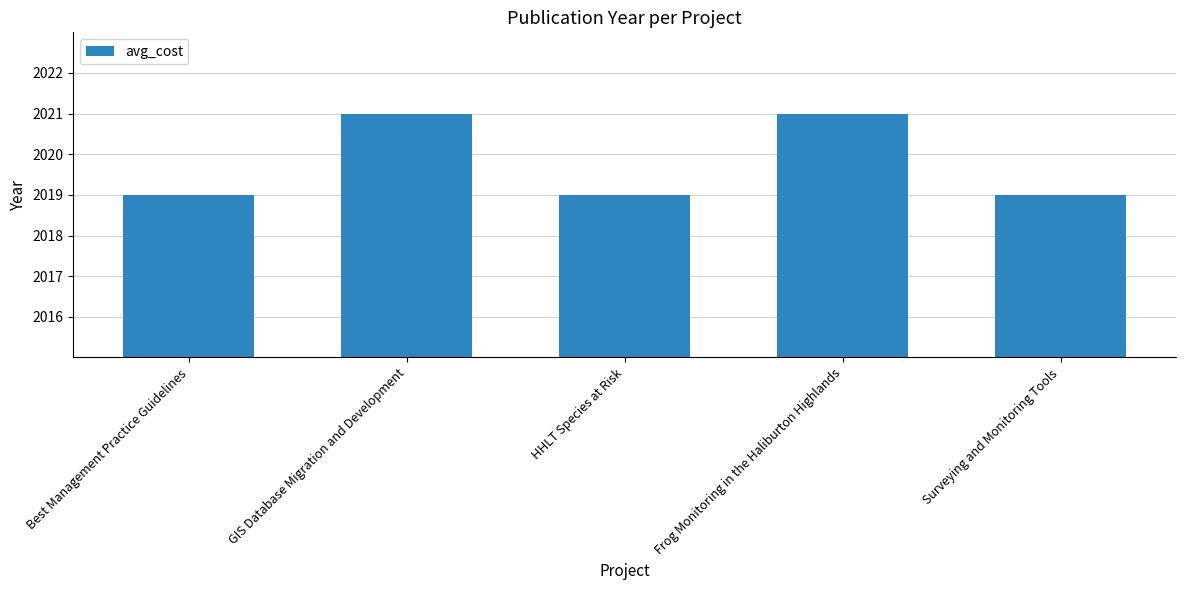

What is the label of the 2nd bar from the right?

Frog Monitoring in the Haliburton Highlands